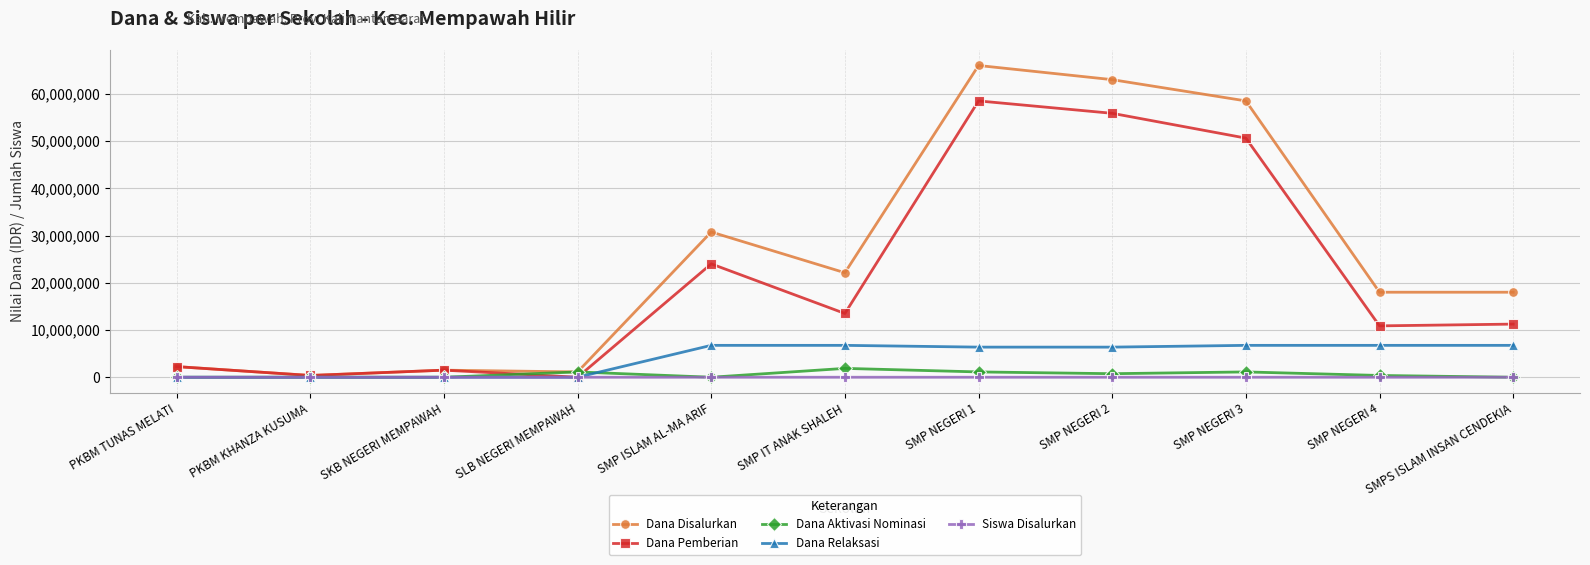

The Dana Relaksasi series shows 6750000 at SMP NEGERI 4. True or false?

True